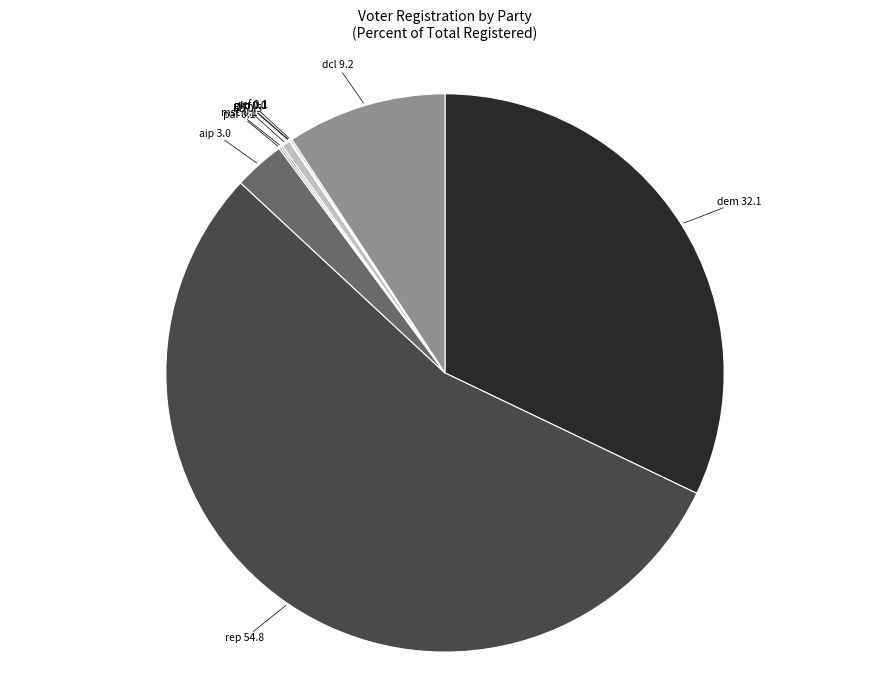

Which category has the smallest portion of the pie?

nlp